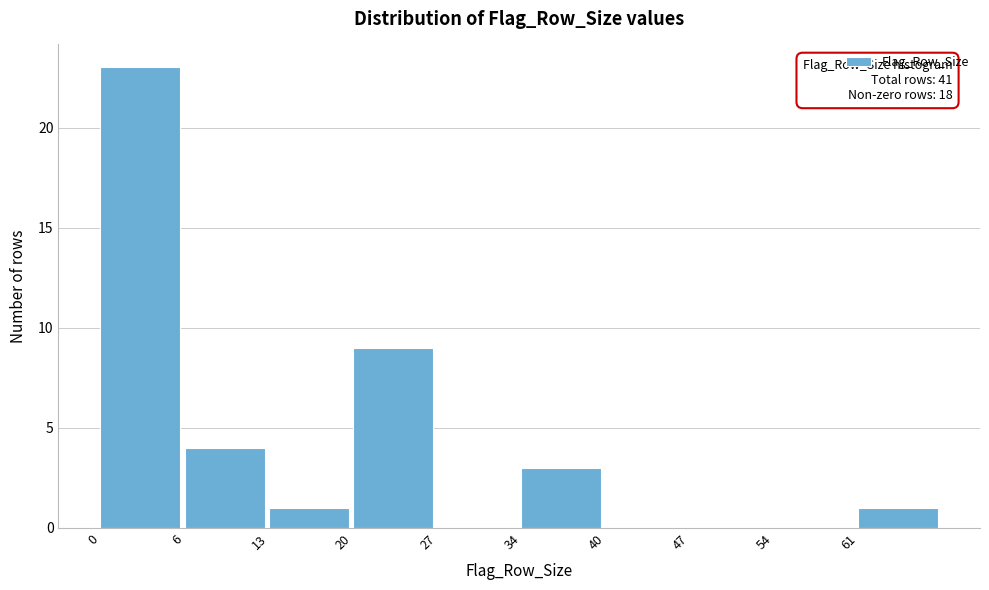

Reading left to right, transcribe all the data shown in this chart.

0=23	6=4	13=1	20=9	27=0	34=3	40=0	47=0	54=0	61=1